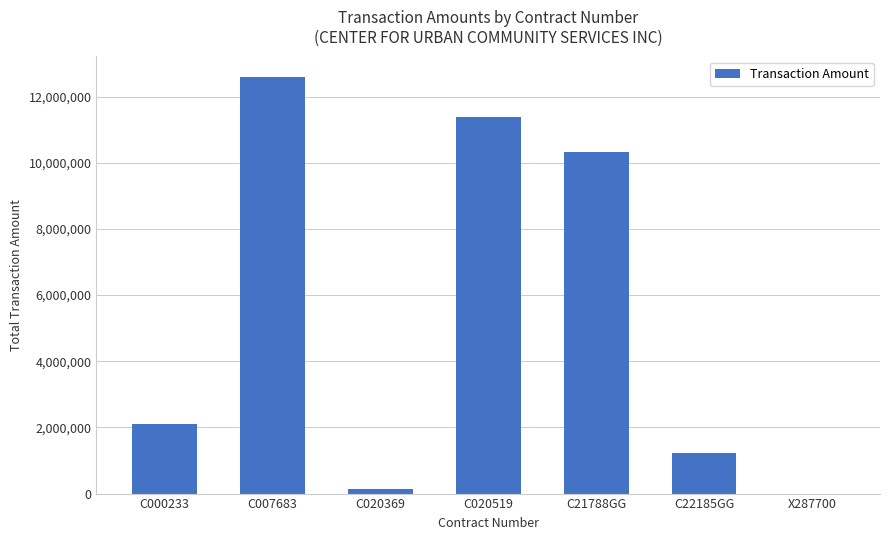

The chart shows a value of 152217 at C020369. True or false?

True